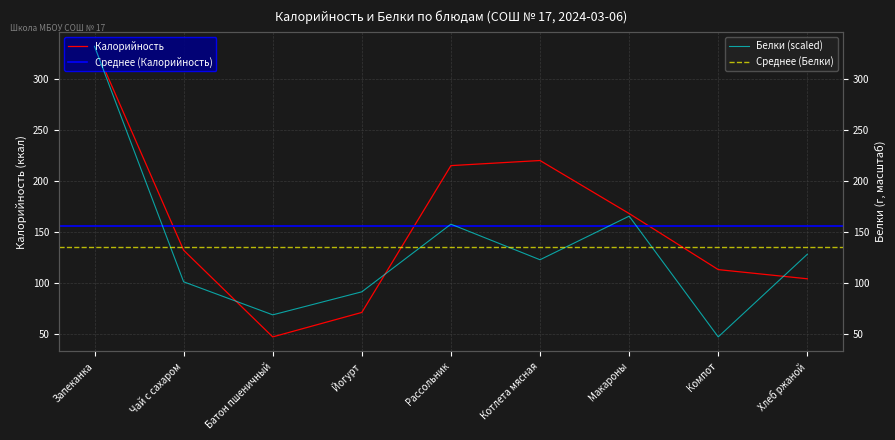

Rank the categories by Белки value from highest to lowest.

Запеканка, Макароны, Рассольник, Хлеб ржаной, Котлета мясная, Чай с сахаром, Йогурт, Батон пшеничный, Компот